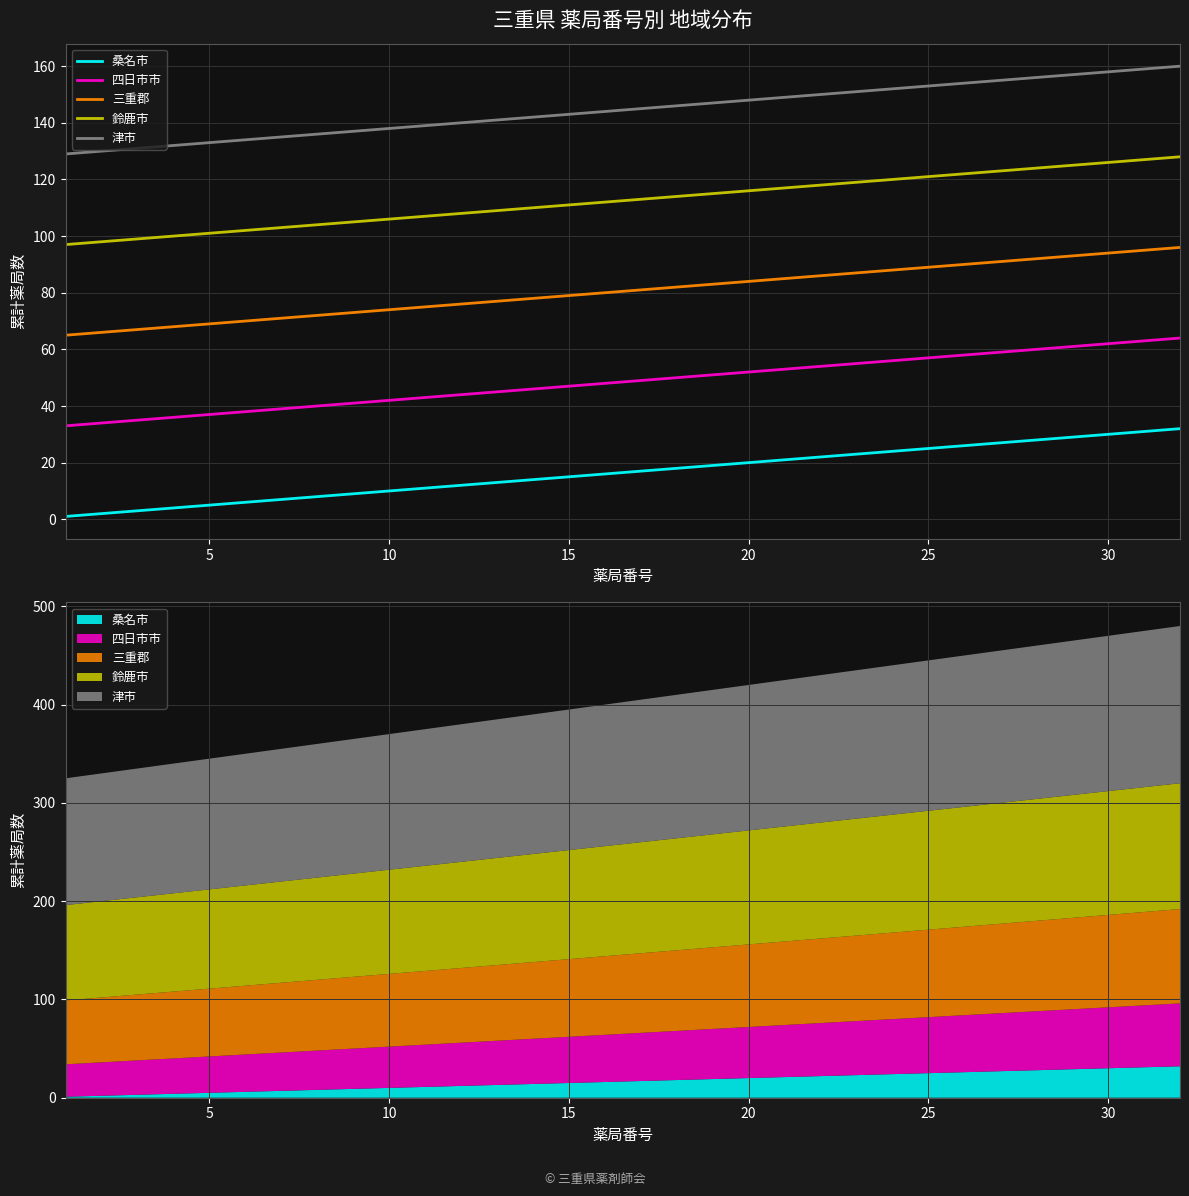

True or false: 桑名市 and 四日市市 intersect in this chart.

False